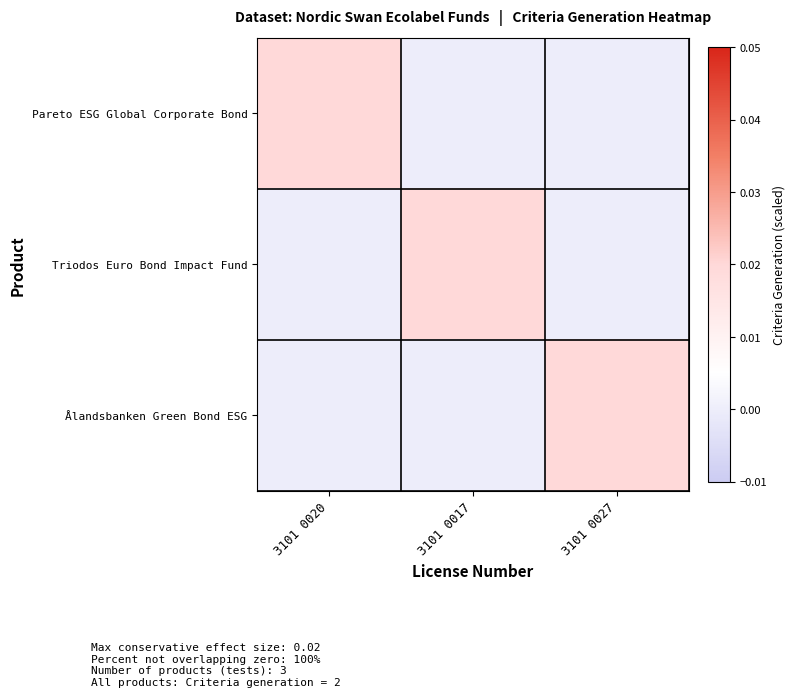

At how many categories does at least one series exceed 0?

3